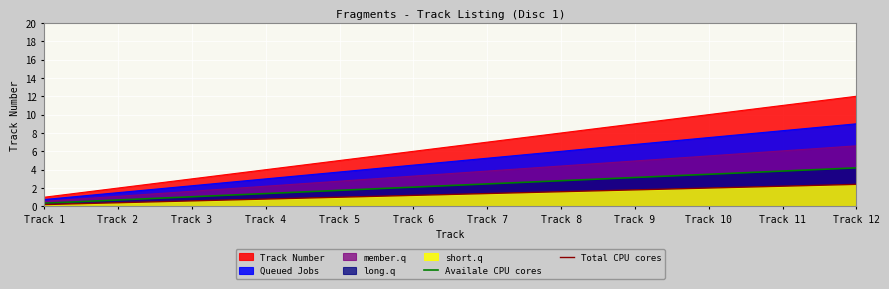

Reading left to right, transcribe all the data shown in this chart.

Availale CPU cores: 0.3	0.7	1.0	1.4	1.8	2.1	2.4	2.8	3.1	3.5	3.8	4.2
Total CPU cores: 0.2	0.4	0.6	0.8	1.0	1.2	1.4	1.6	1.8	2.0	2.2	2.4